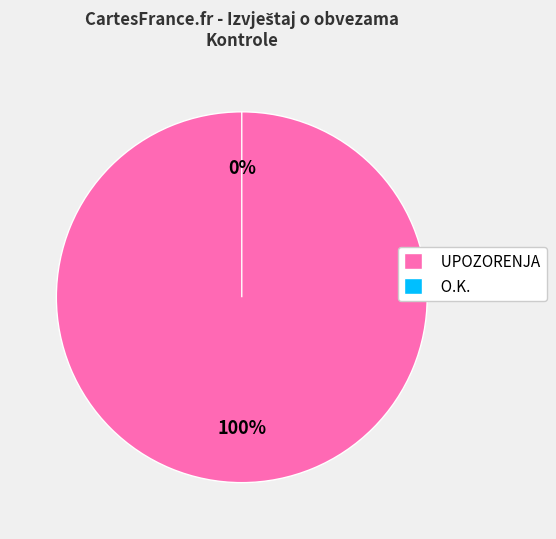

What is the smallest slice in the pie chart?

O.K.